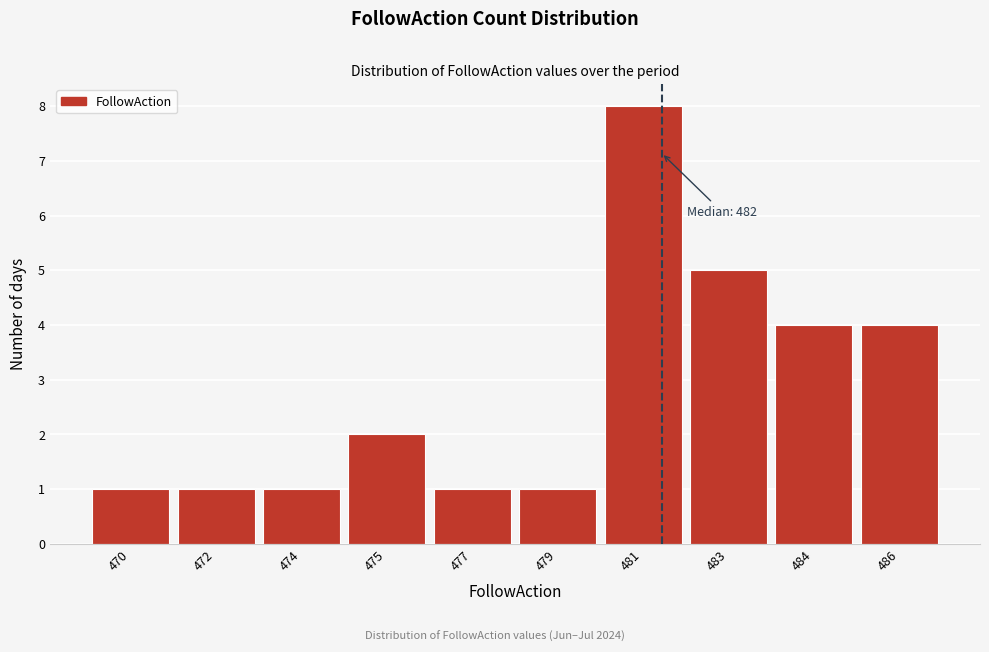

Reading left to right, transcribe all the data shown in this chart.

470=1	472=1	474=1	475=2	477=1	479=1	481=8	483=5	484=4	486=4